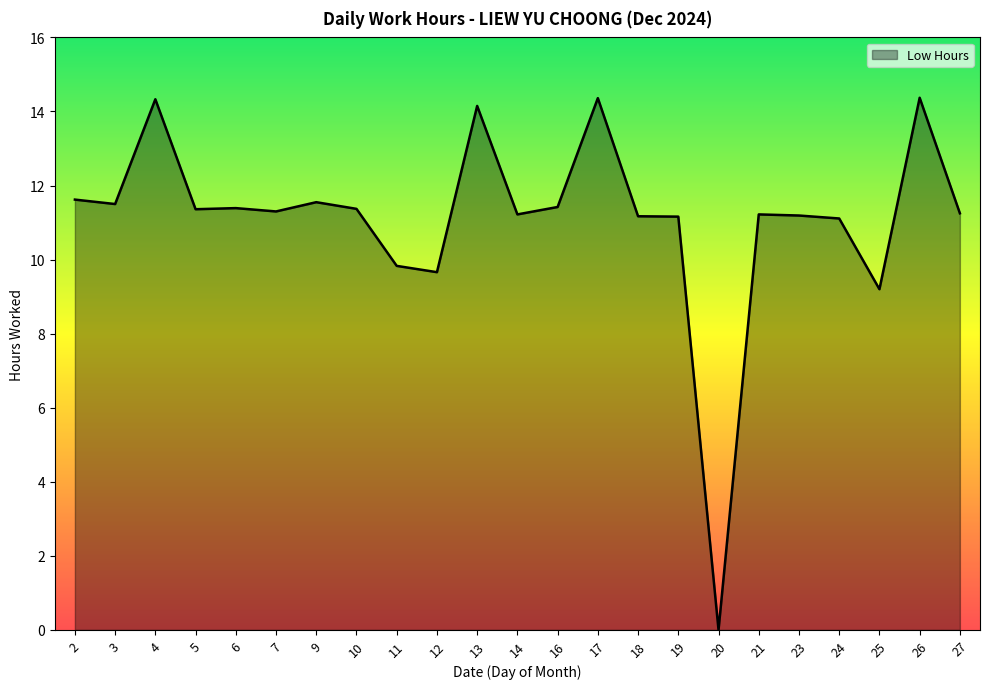

At which label is the value closest to 7?

25